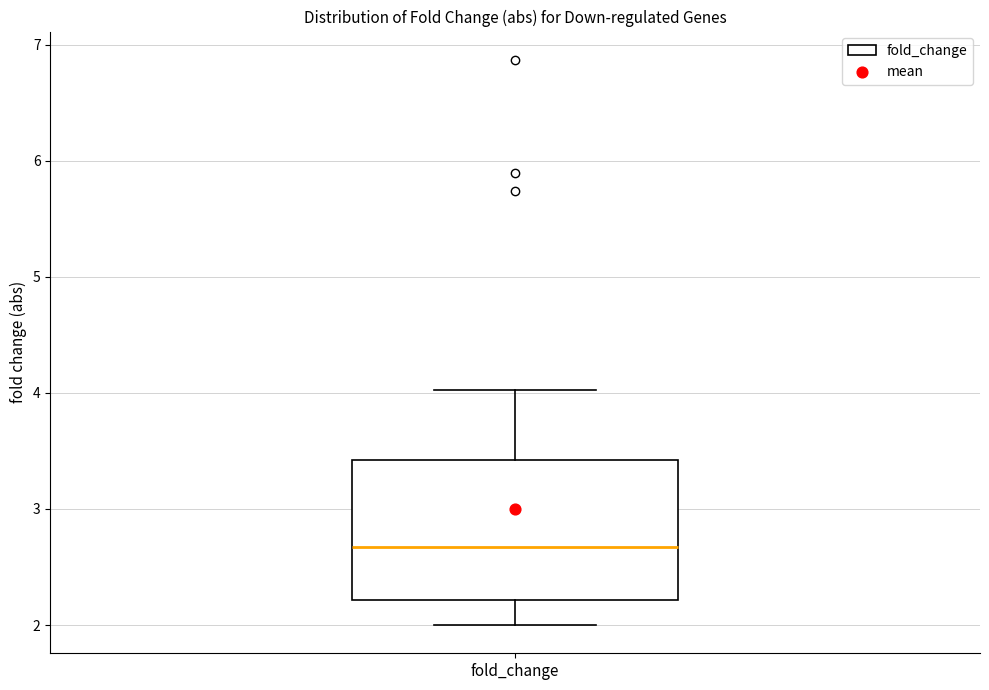

Read this box plot against the y-axis: the position of the median line, the range covered by the box, and the ends of both whiskers. The values are not printed on the chart, so give them approximately, as read against the axis.

median 2.7, box 2.2 to 3.4, whiskers 2.0 to 4.0